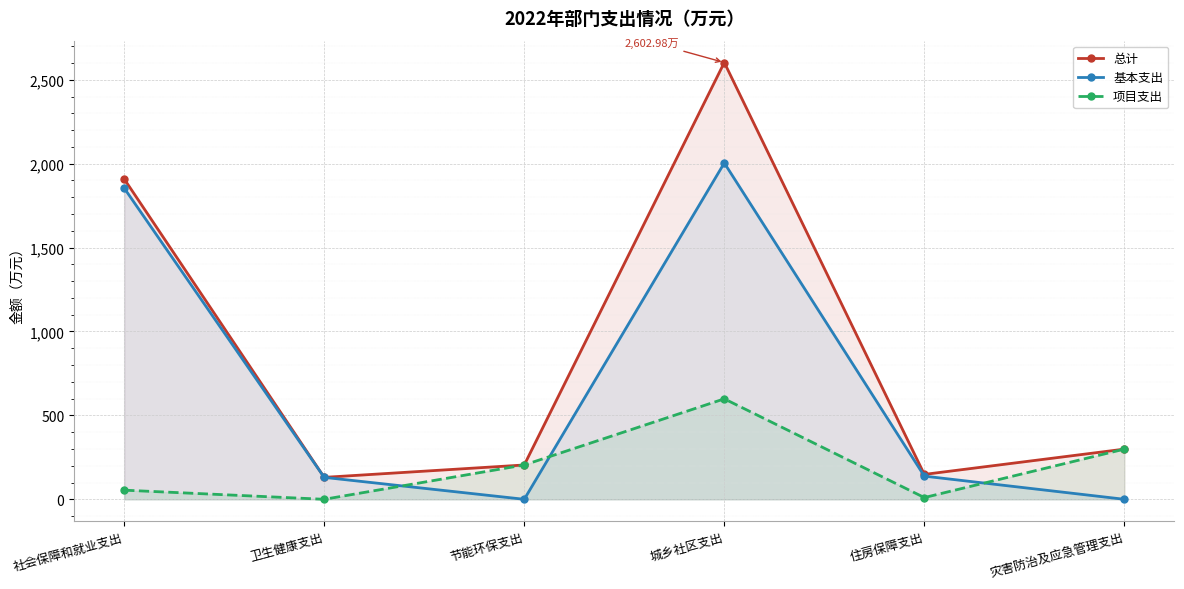

Where do 项目支出 and 基本支出 first cross each other?

卫生健康支出 and 节能环保支出